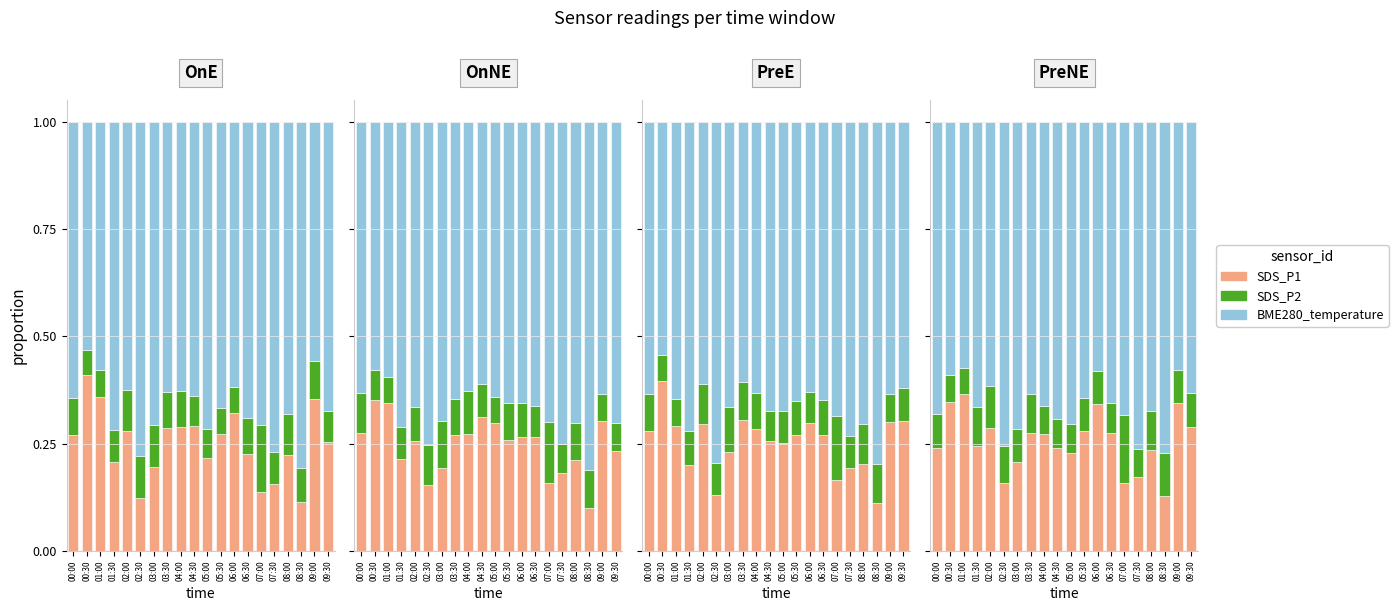

At which label is SDS_P2 closest to 0?

01:00